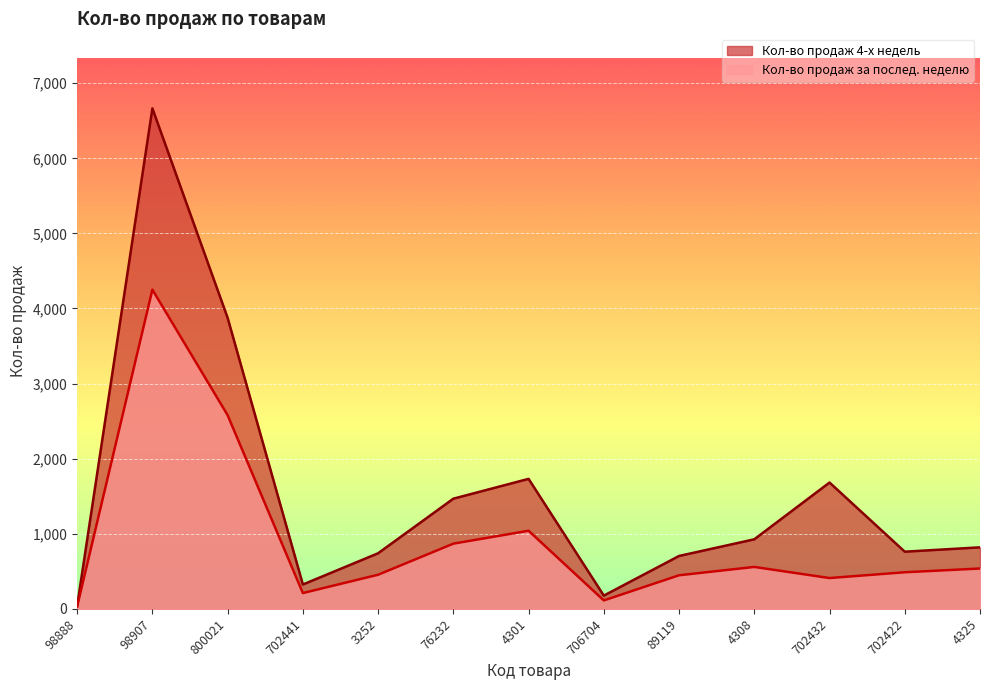

The Кол-во продаж за послед. неделю series shows 631 at 3252. True or false?

False